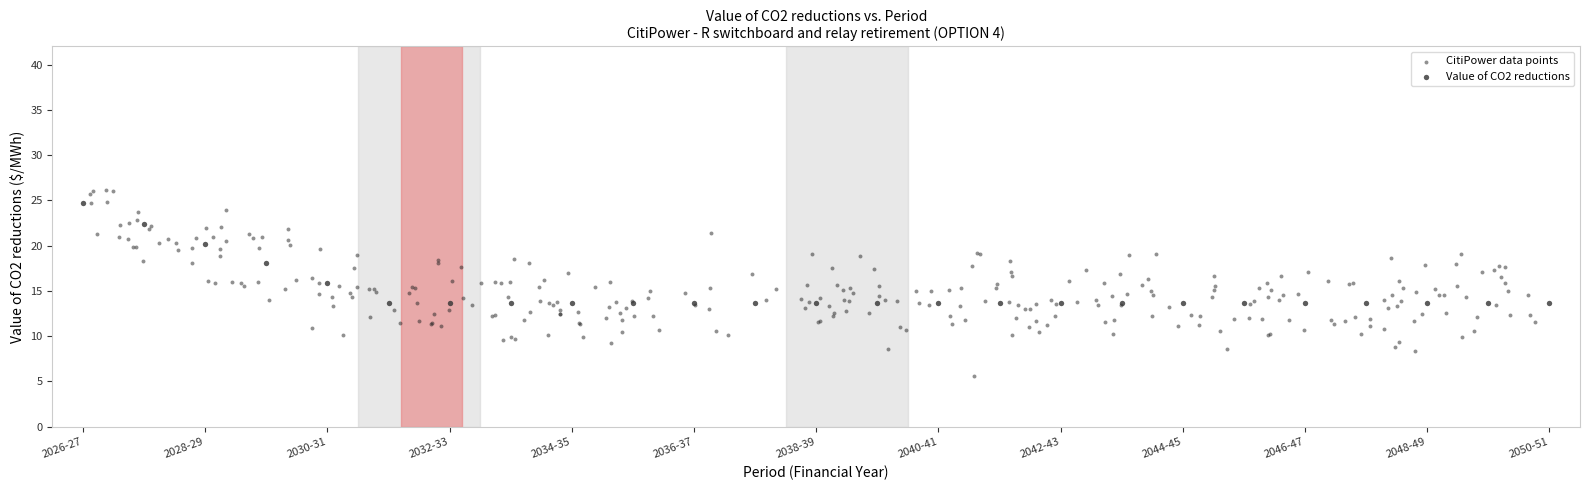

Which series has the largest Y range (max minus min)?

CitiPower data points